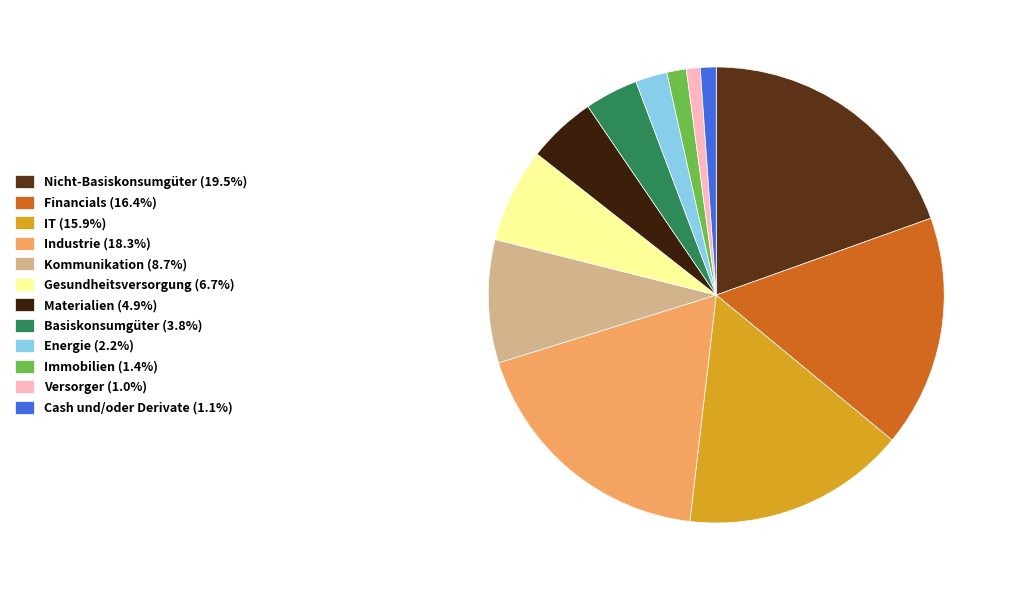

How many slices are in this pie chart?

12